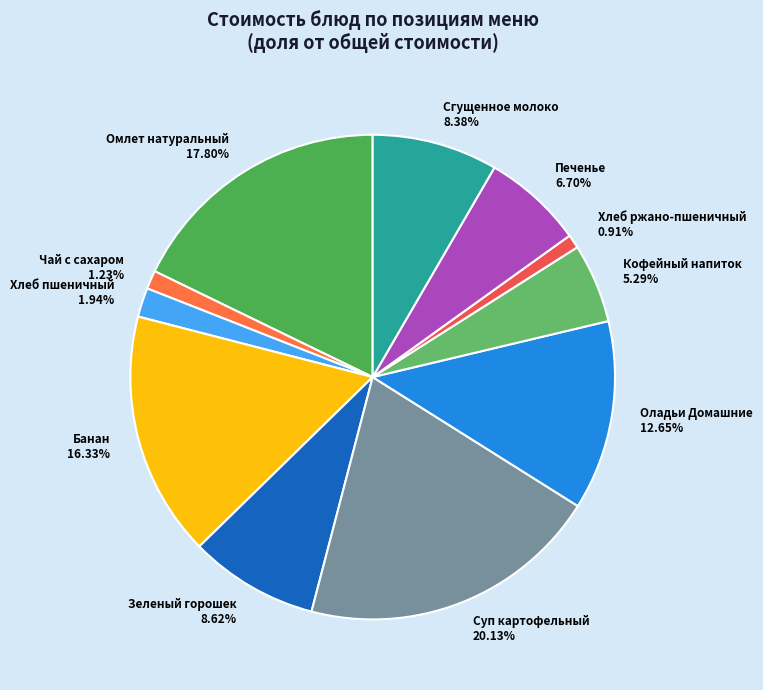

The Чай с сахаром slice represents 15% of the pie. True or false?

False